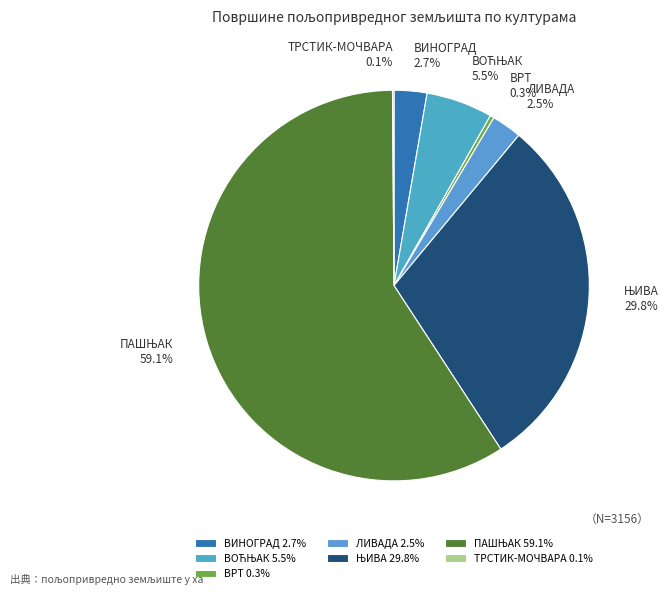

Does any single category account for the majority?

Yes